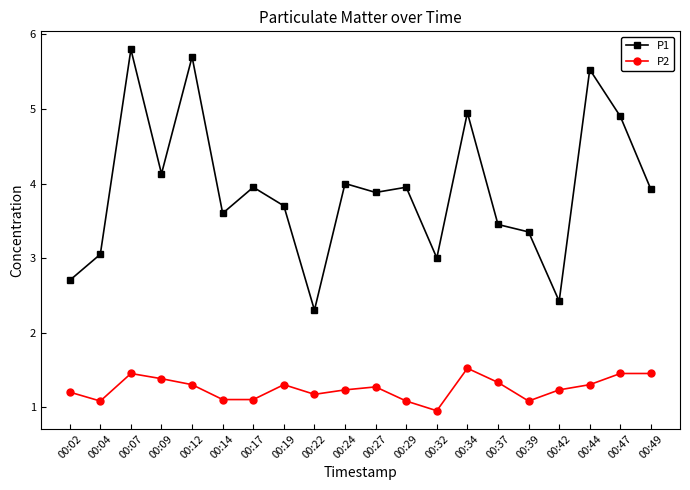

True or false: P1 and P2 cross at least once.

False